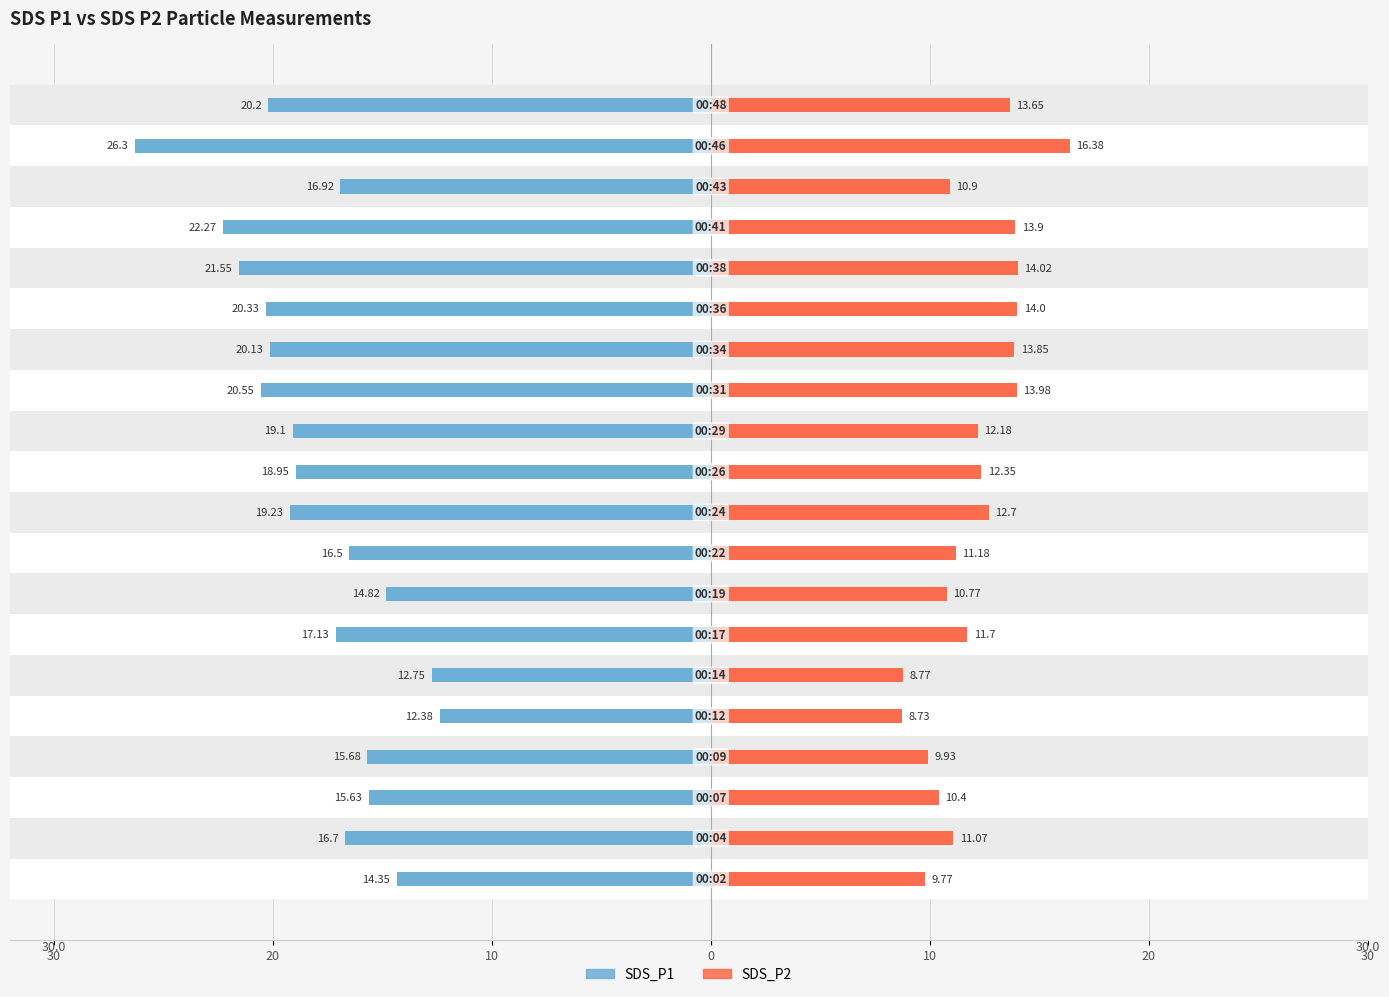

Which series has the widest spread of values?

SDS_P1